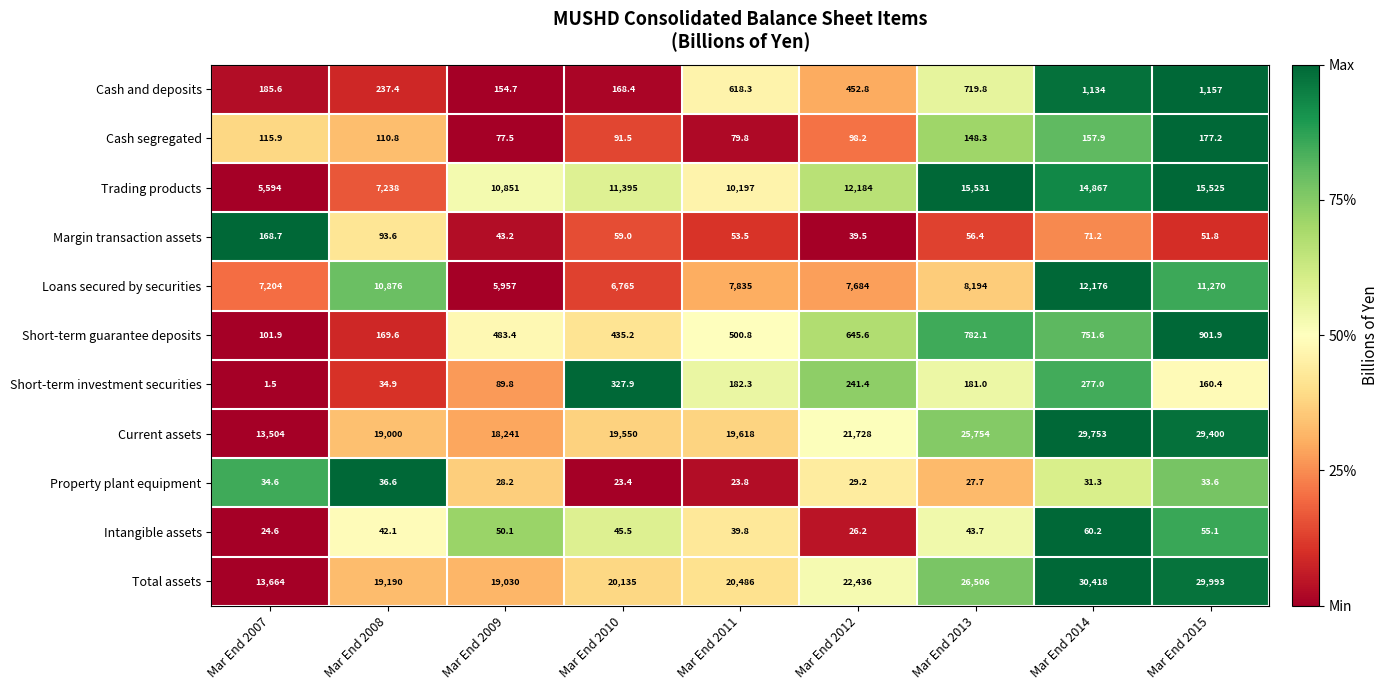

True or false: Cash and deposits has a value of 296.8 at Mar End 2007.

False